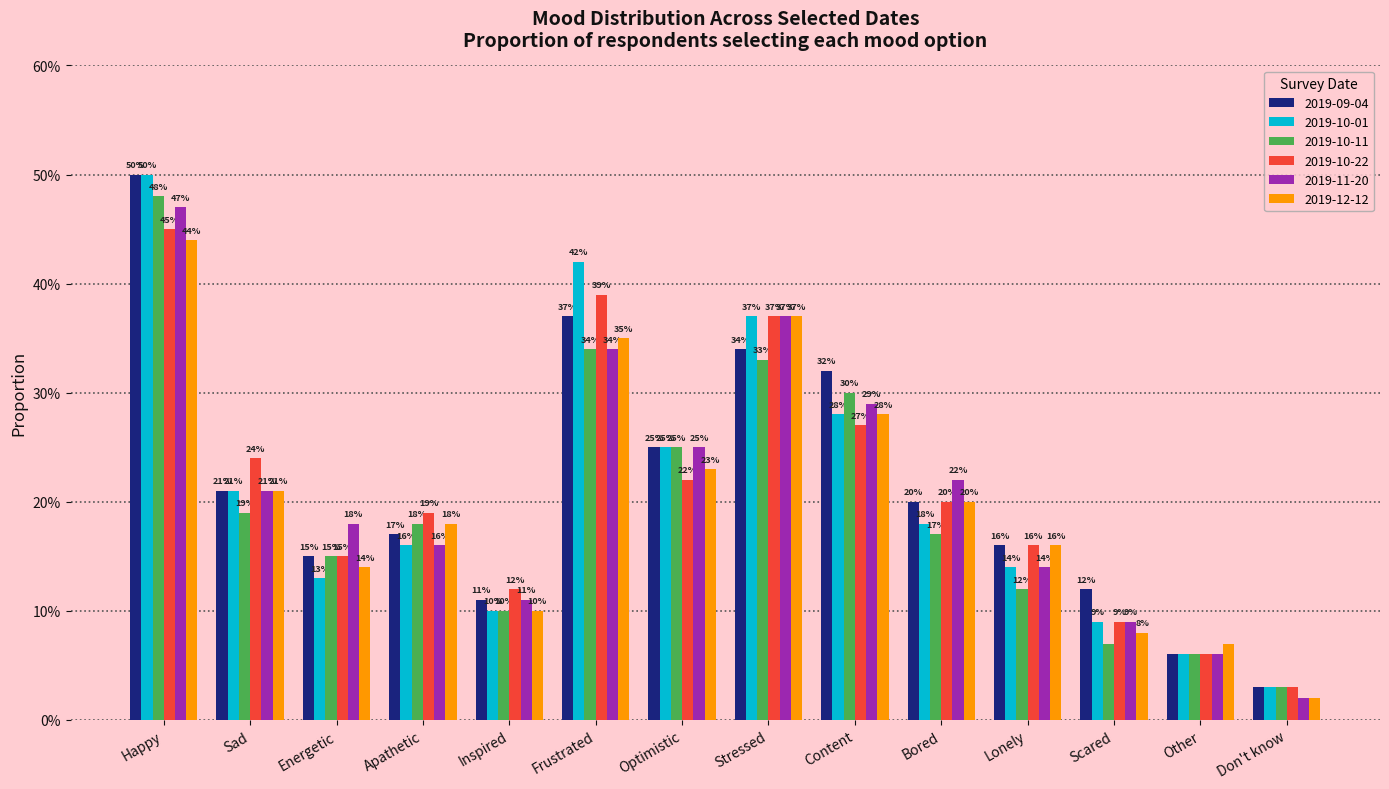

What is the label of the 4th bar from the right?

Lonely